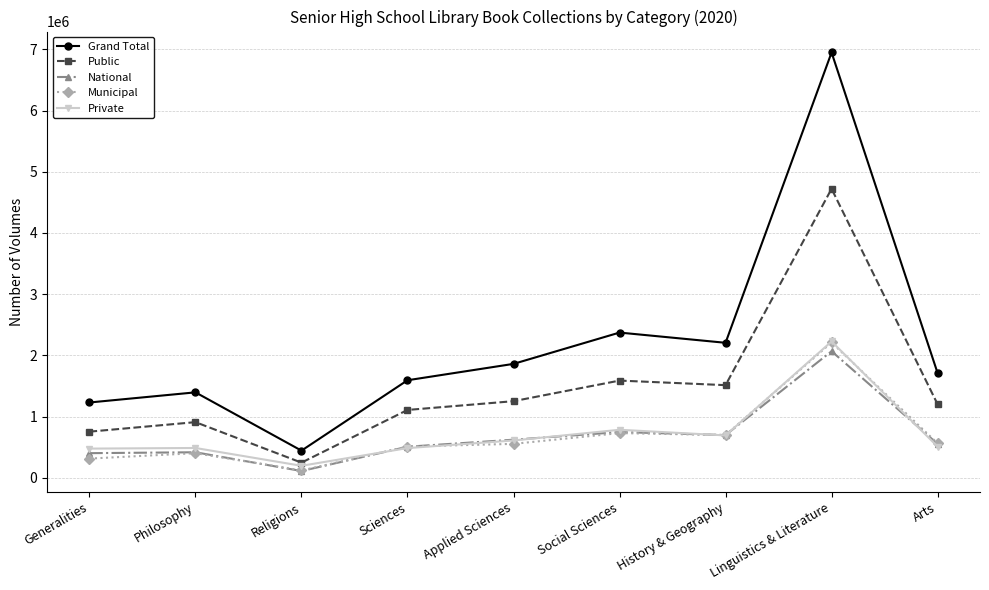

What is the value of the Private point at the 3rd from the left?

195819